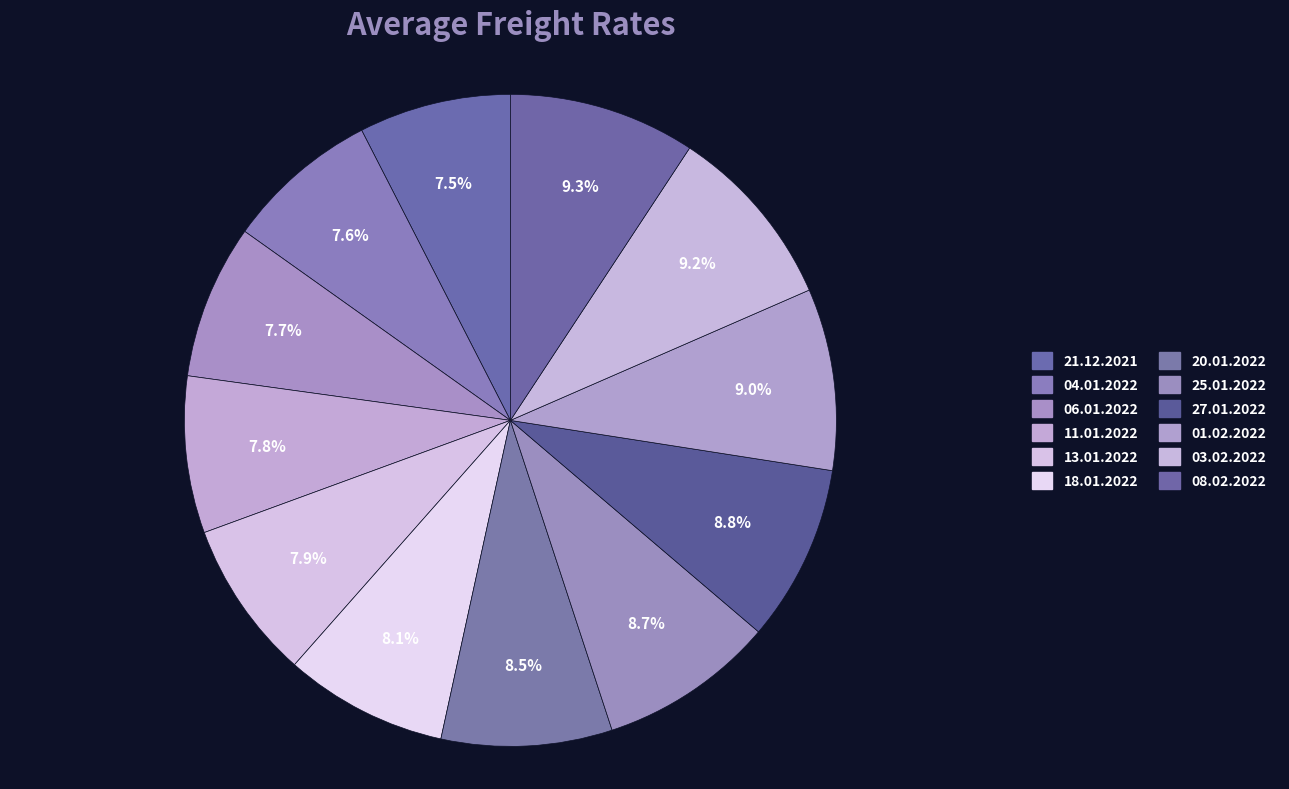

True or false: 08.02.2022 accounts for 9% of the total.

True